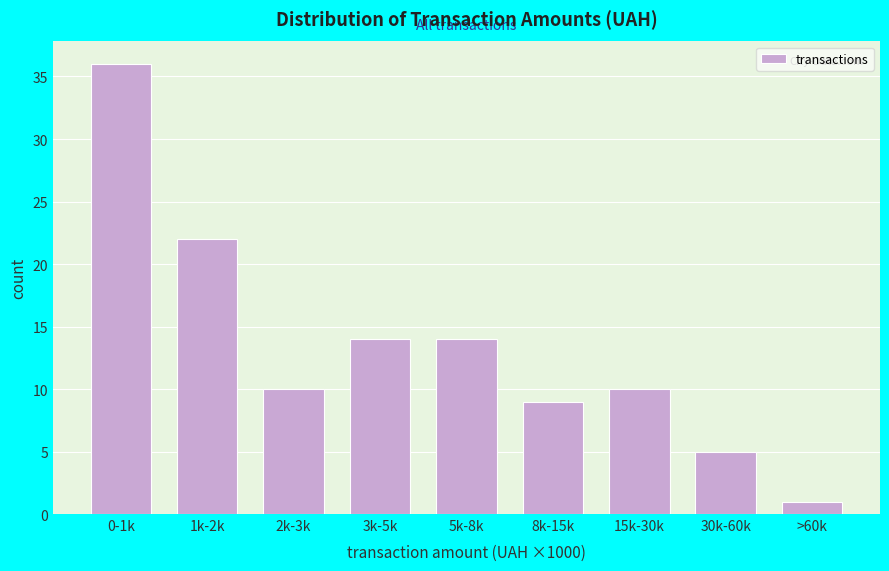

Reading left to right, extract all data points from this chart.

36	22	10	14	14	9	10	5	1